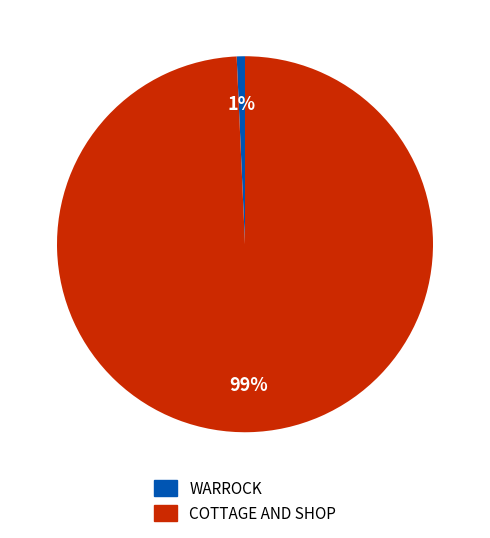

Does COTTAGE AND SHOP account for over 50% of the chart?

Yes